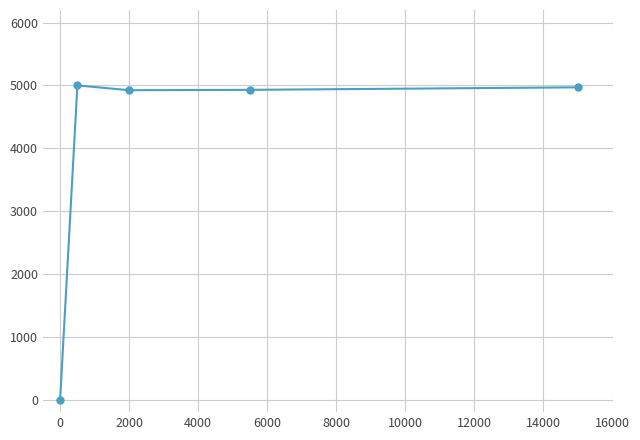

What is the maximum value shown in the chart?

5000.0